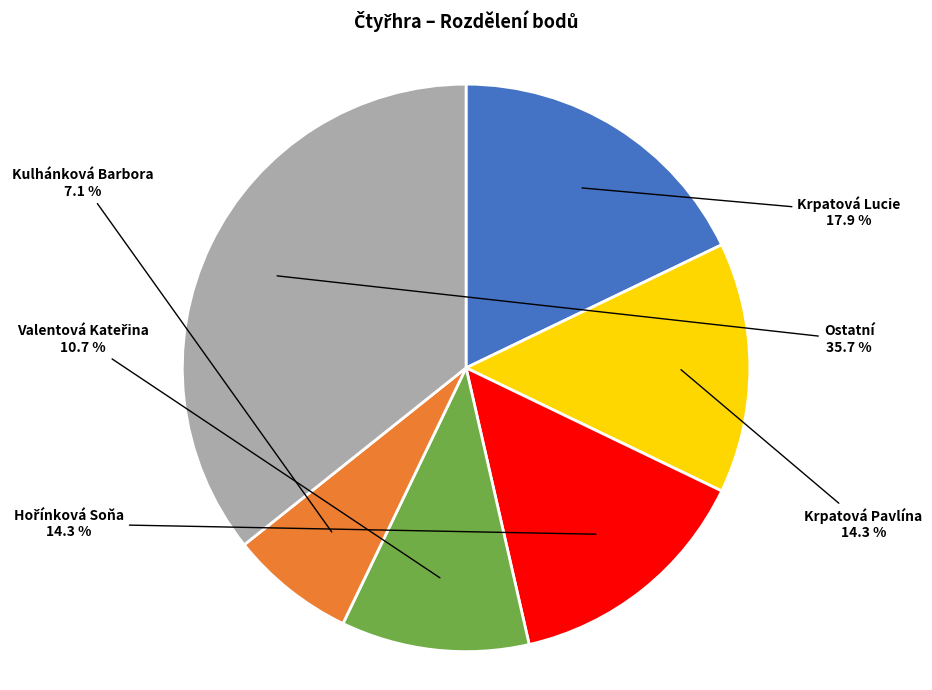

Is there any slice that represents more than half of the pie?

No